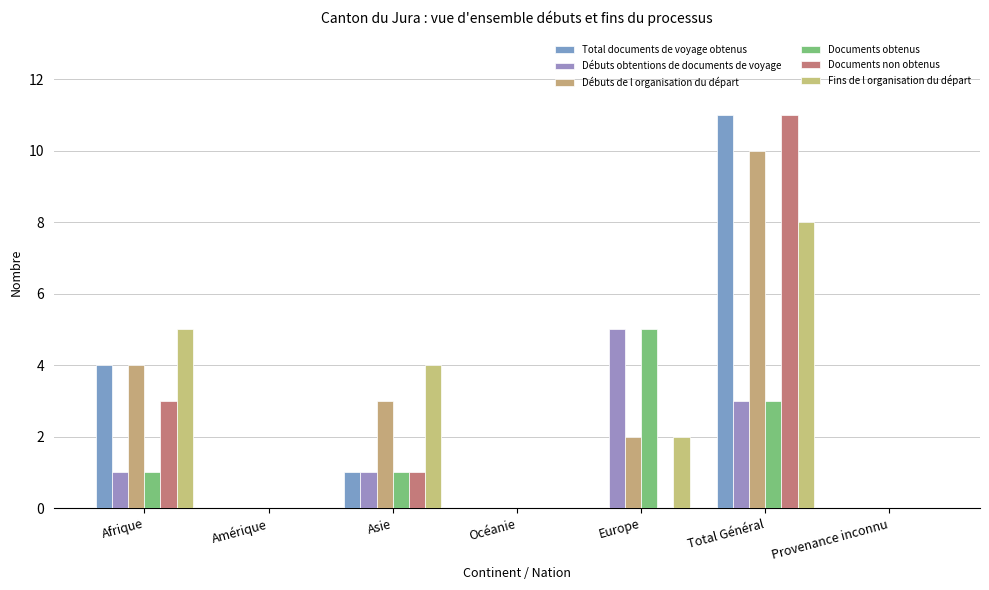

What is the label of the 3rd bar from the left?

Asie